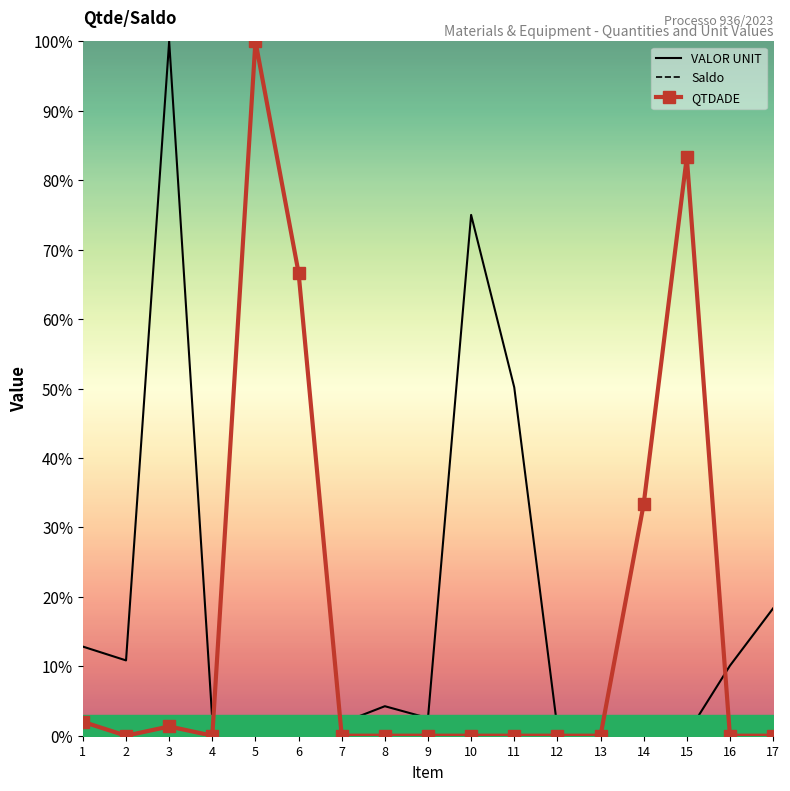

Which category has the highest value across all series?

3